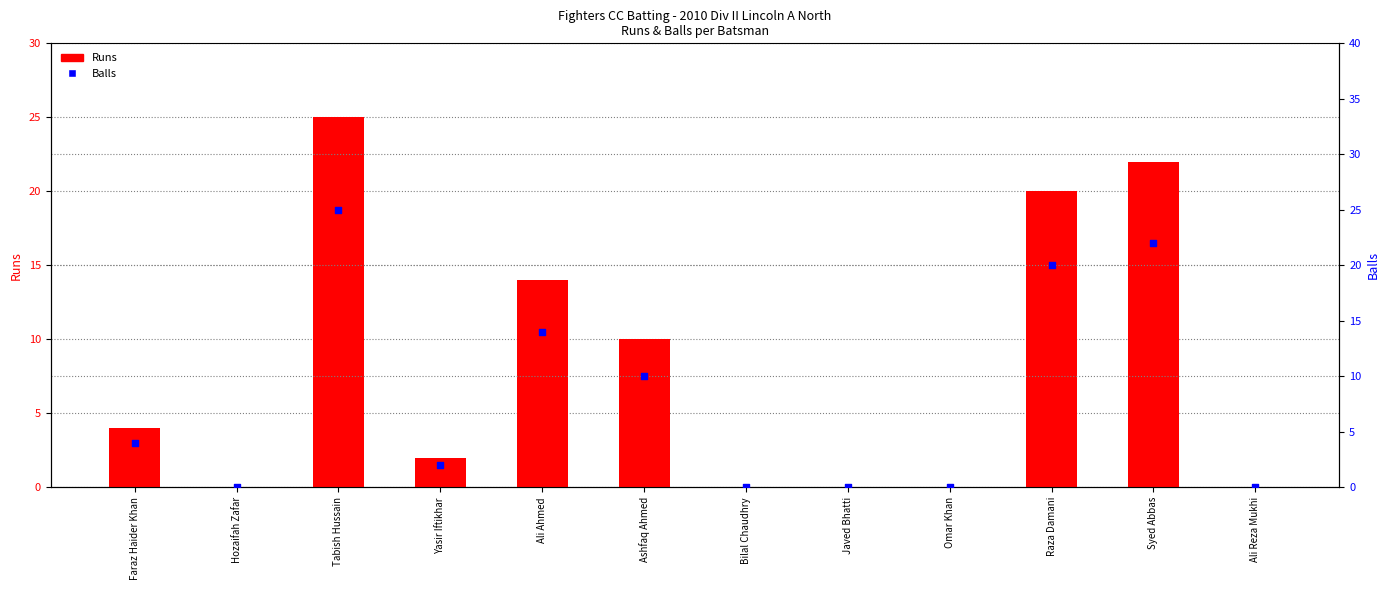

What are all the series names shown in the legend?

Runs, Balls